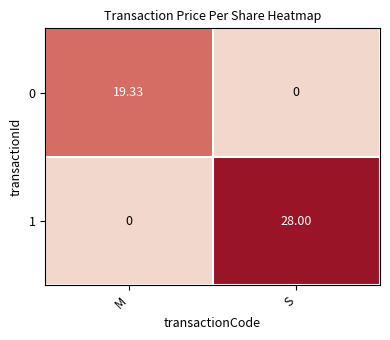

Rank the categories by 0 value from highest to lowest.

M, S